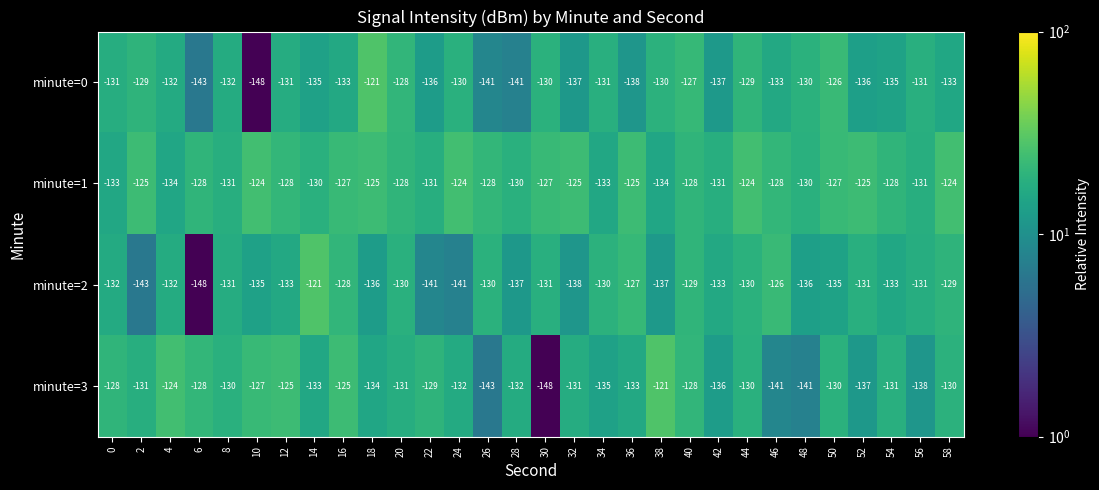

What is the greatest value displayed?

-121